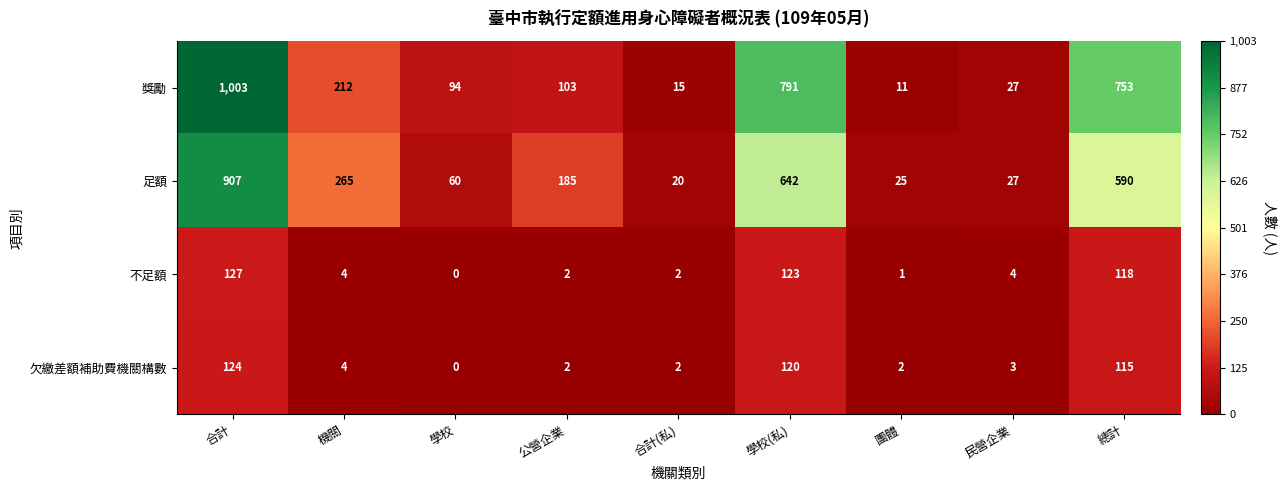

How many distinct data groups are displayed?

4